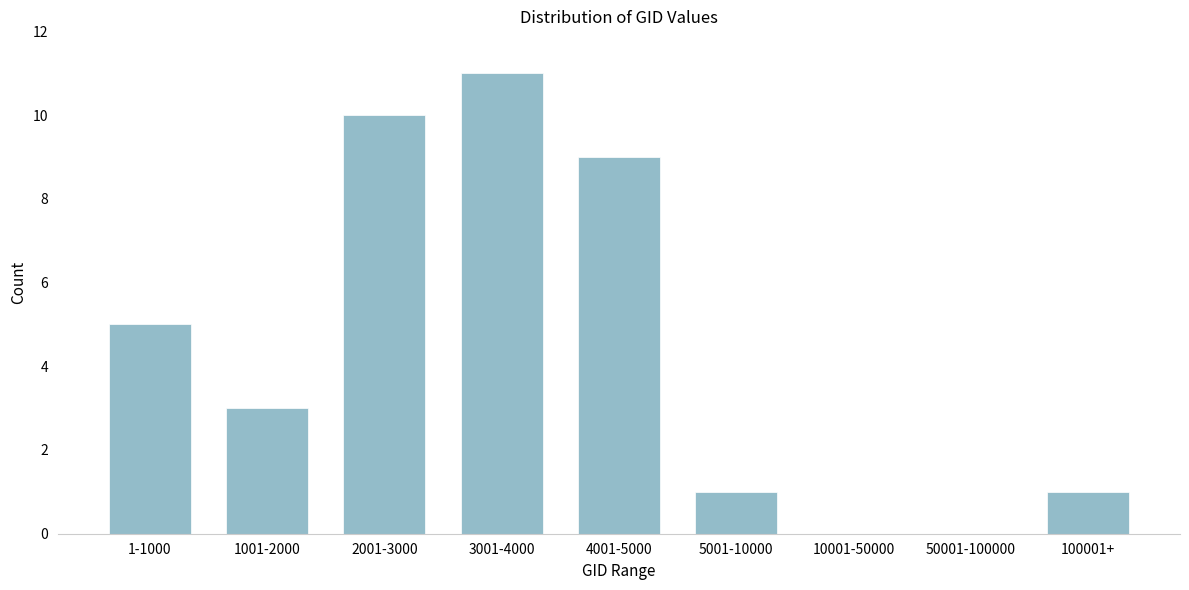

Reading left to right, what are all the values shown in this chart?

1-1000=5	1001-2000=3	2001-3000=10	3001-4000=11	4001-5000=9	5001-10000=1	10001-50000=0	50001-100000=0	100001+=1